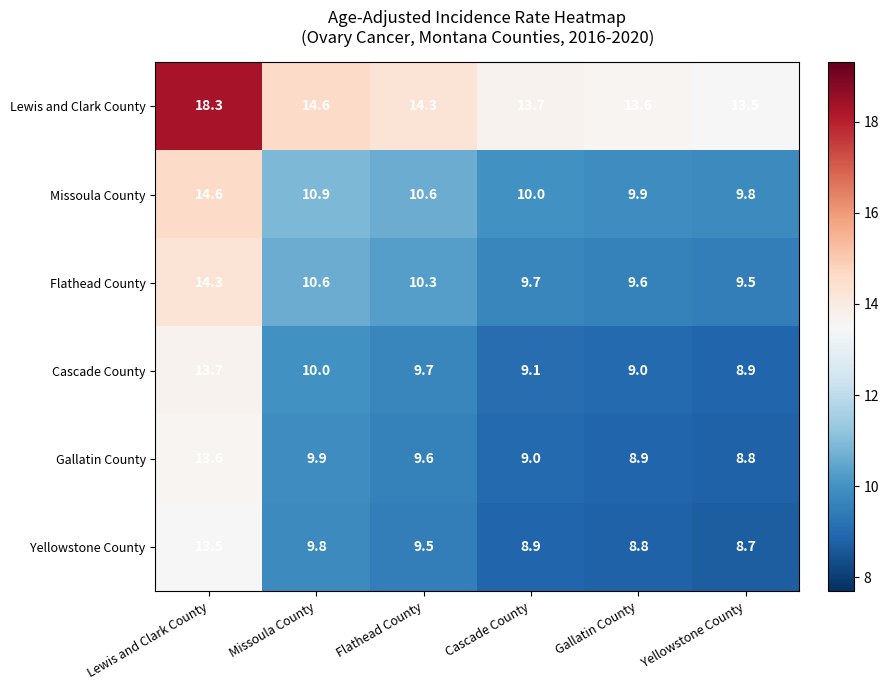

What is the difference between the maximum and minimum values in the Lewis and Clark County series?

4.8